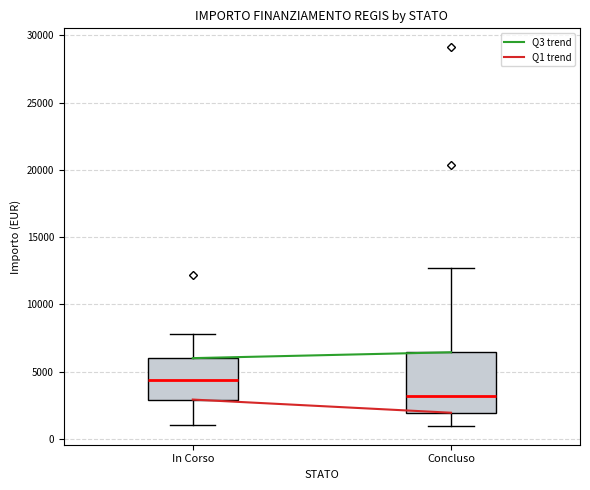

Which box is the tallest, from its lower edge to its upper edge?

Concluso